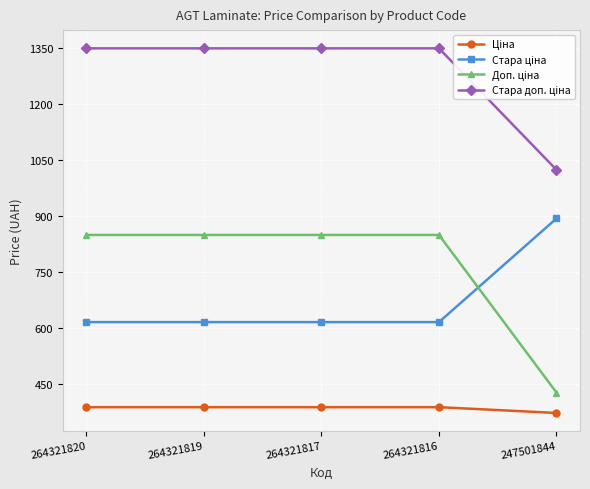

How many series are shown in this chart?

4